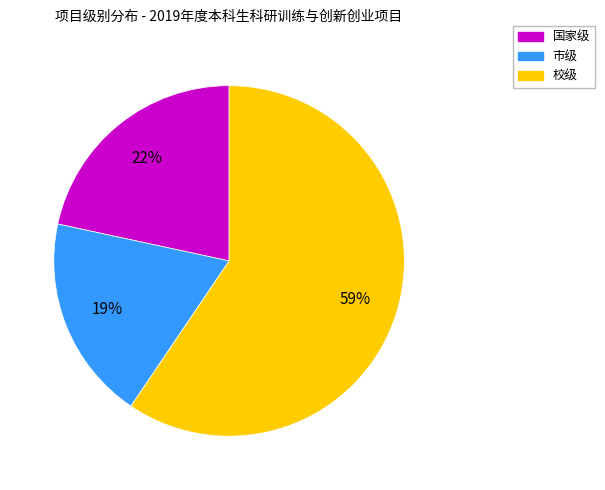

How many slices are in this pie chart?

3